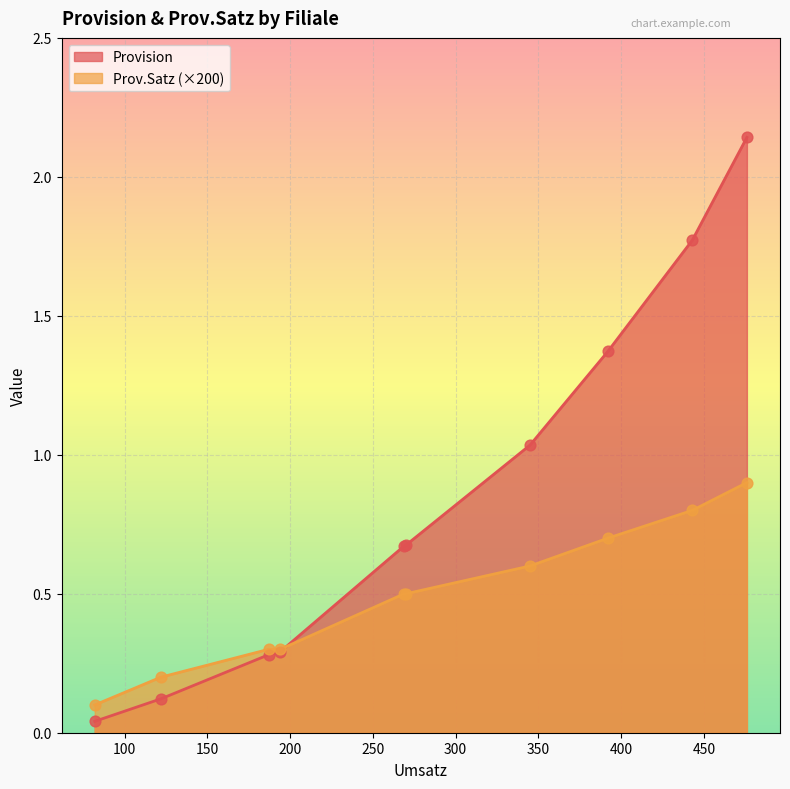

Which series contains the highest Y value?

Provision